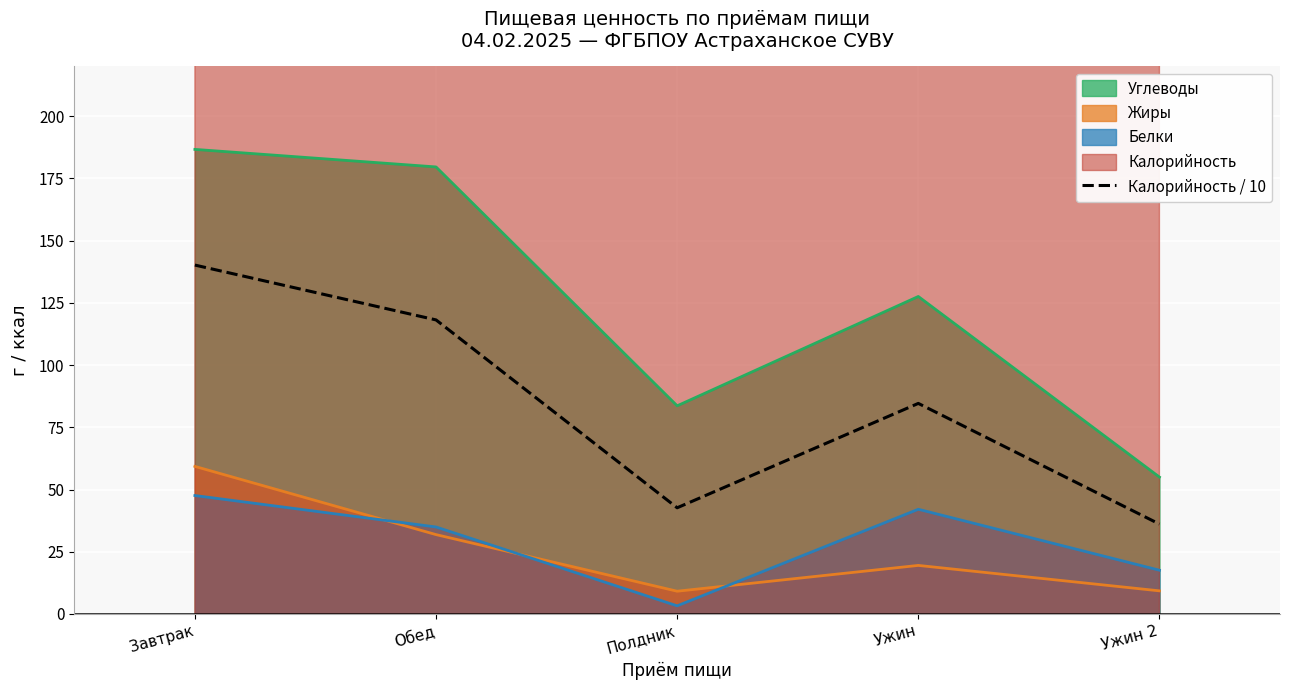

What is the minimum value for Углеводы?

55.0